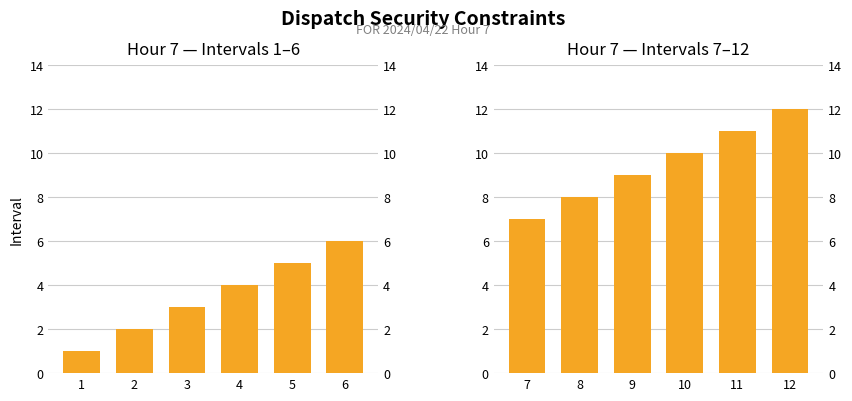

What is the difference between the maximum and minimum values in the Hour 7 — Intervals 7–12 series?

5